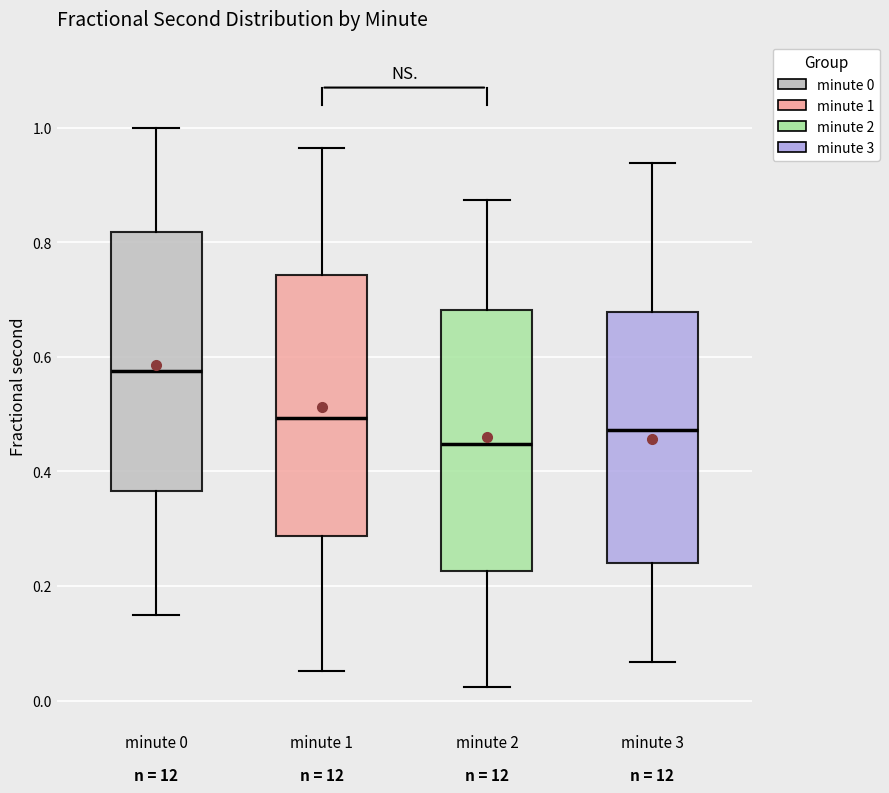

Reading left to right, read every box against the y-axis: the position of its median line, the range the box covers, and the ends of its whiskers. The values are not printed on the chart, so give them approximately, as read against the axis.

minute 0: median 0.58, box 0.36 to 0.82, whiskers 0.14 to 1.00
minute 1: median 0.50, box 0.28 to 0.74, whiskers 0.06 to 0.96
minute 2: median 0.44, box 0.22 to 0.68, whiskers 0.02 to 0.88
minute 3: median 0.48, box 0.24 to 0.68, whiskers 0.06 to 0.94